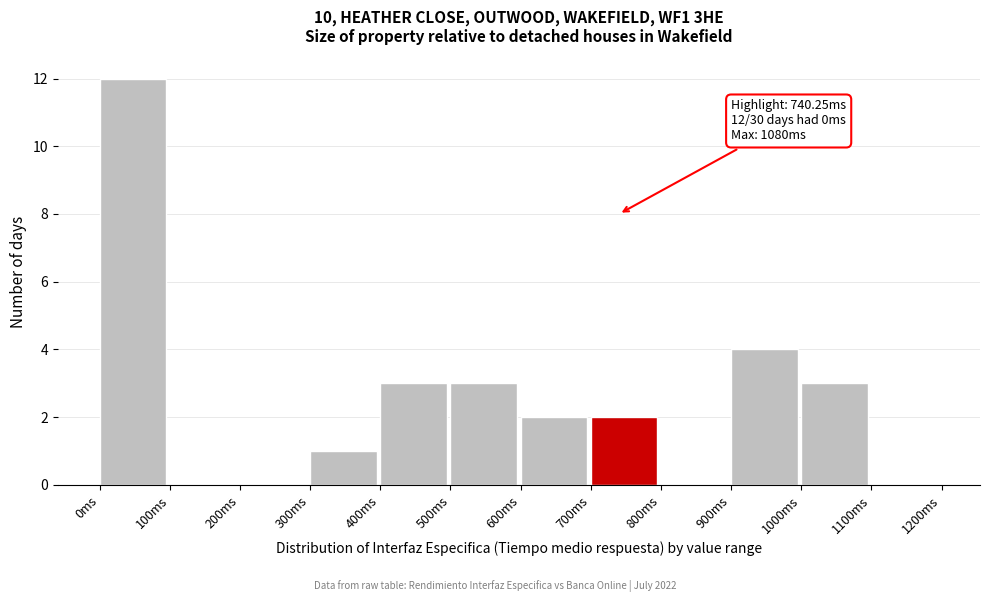

Which range on the x-axis has the tallest bar?

0 to 100